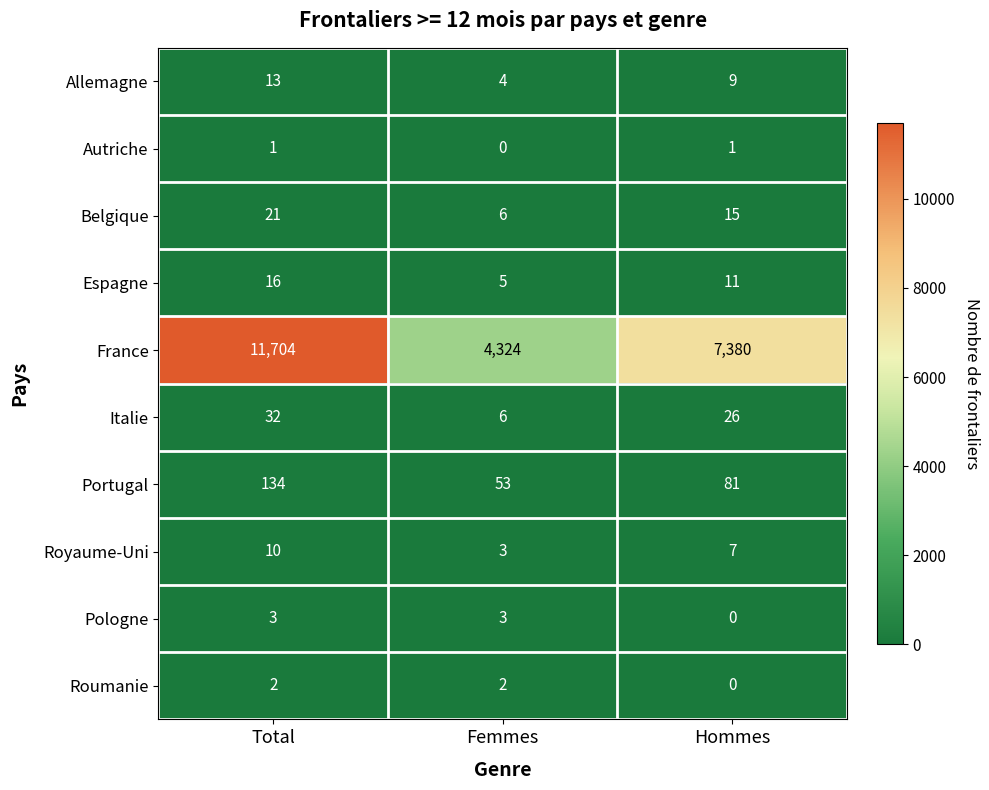

Is it true that Autriche equals 1 at Hommes?

True